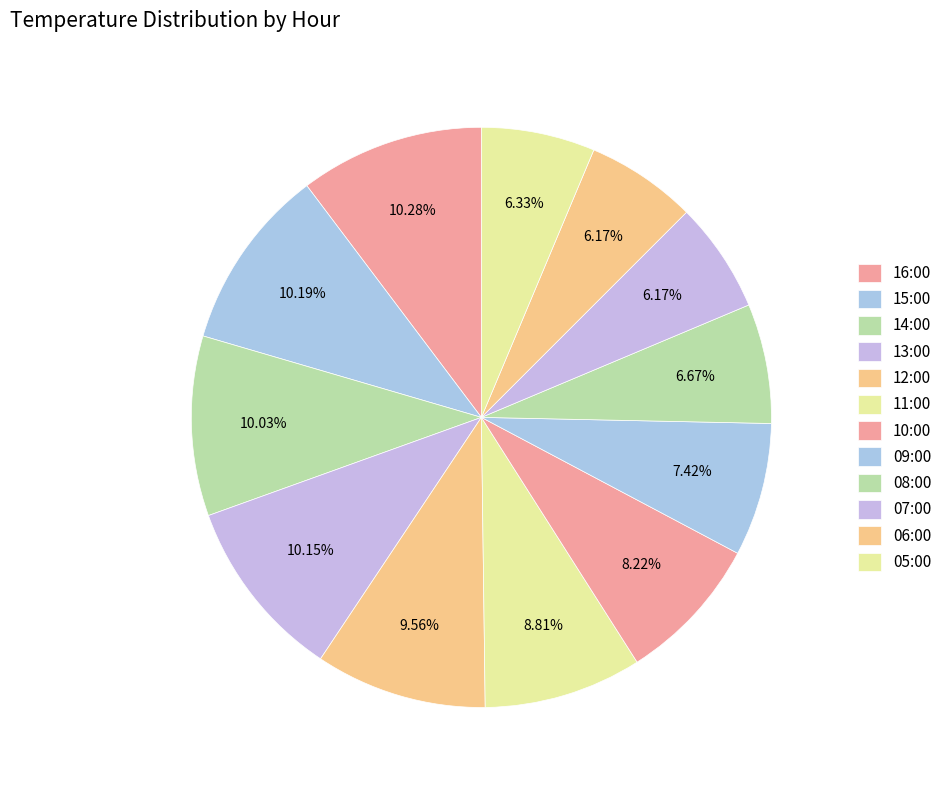

Which slice is the smallest?

07:00